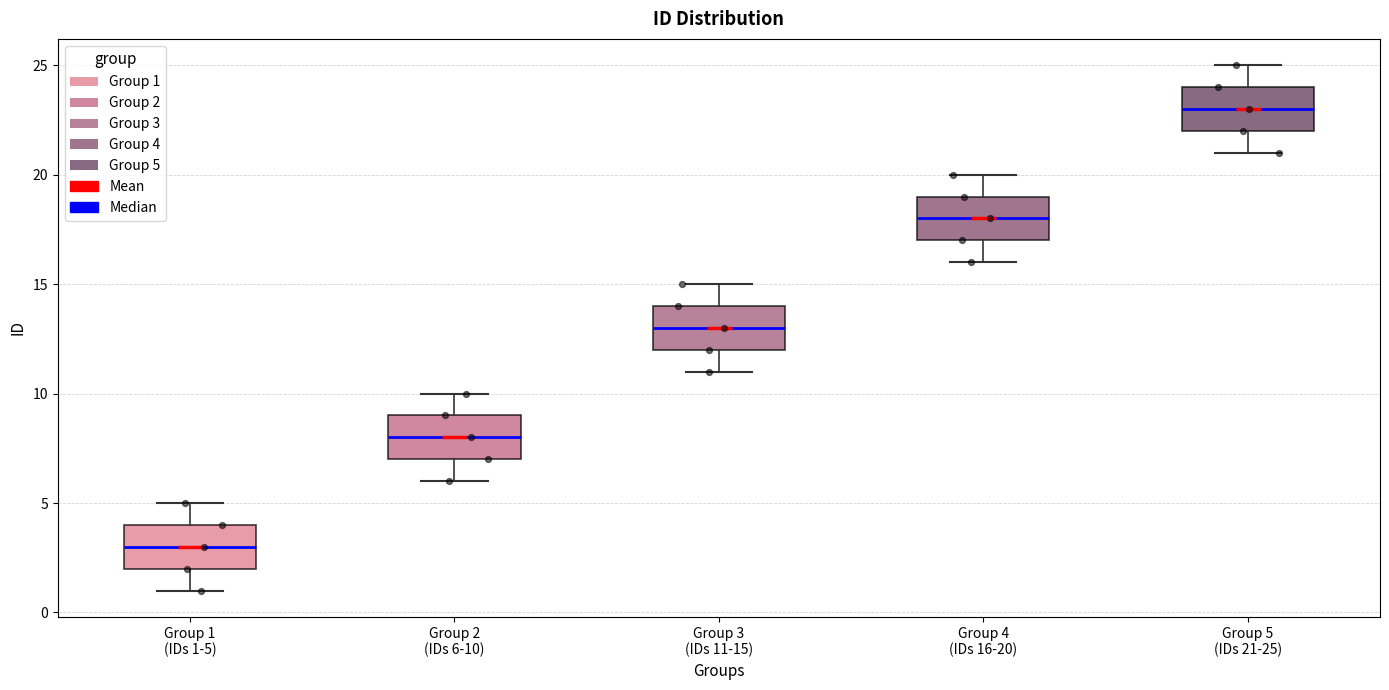

Reading left to right, read every box against the y-axis: the position of its median line, the range the box covers, and the ends of its whiskers. The values are not printed on the chart, so give them approximately, as read against the axis.

Group 1 (IDs 1-5): median 3, box 2 to 4, whiskers 1 to 5
Group 2 (IDs 6-10): median 8, box 7 to 9, whiskers 6 to 10
Group 3 (IDs 11-15): median 13, box 12 to 14, whiskers 11 to 15
Group 4 (IDs 16-20): median 18, box 17 to 19, whiskers 16 to 20
Group 5 (IDs 21-25): median 23, box 22 to 24, whiskers 21 to 25